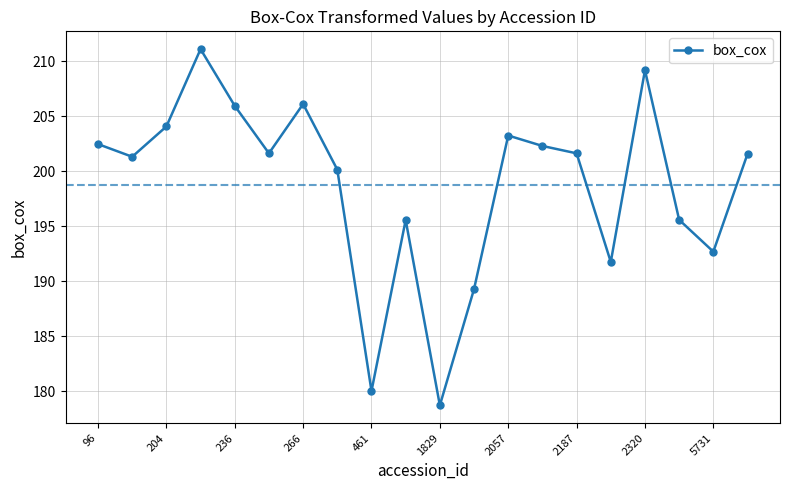

True or false: the data has more than 1 interior local peaks.

True